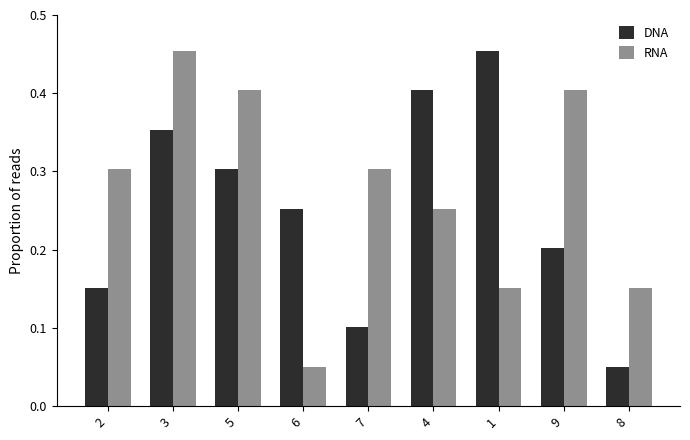

Which category has the highest value in the RNA series?

3